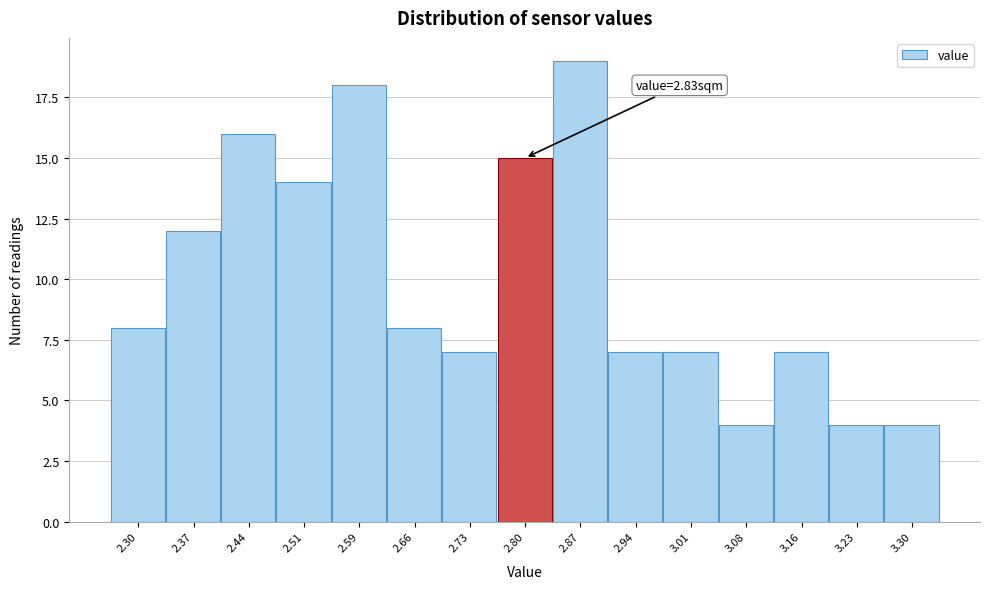

Reading left to right, list all the values displayed in this chart.

8	12	16	14	18	8	7	15	19	7	7	4	7	4	4